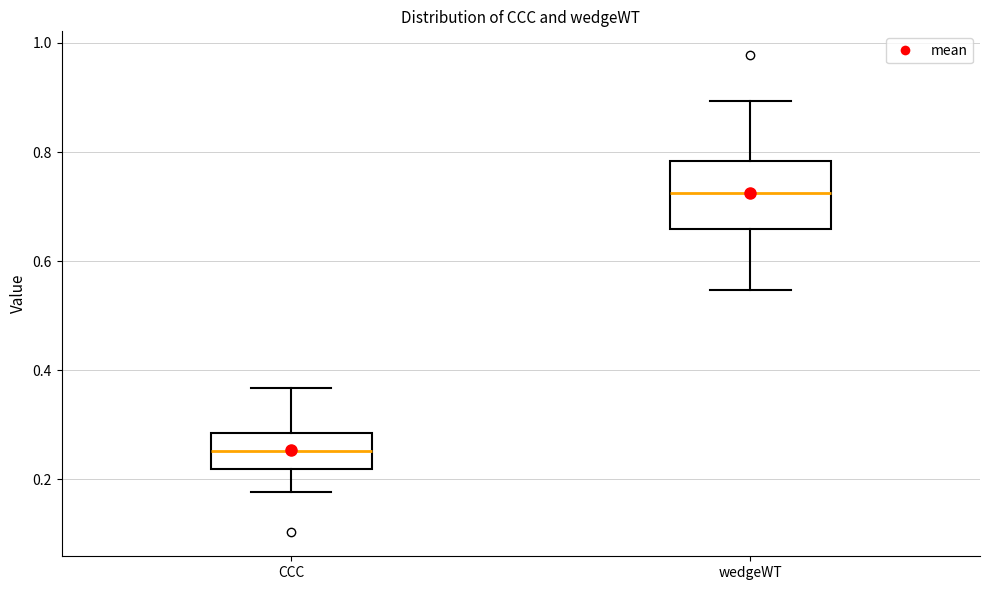

Reading left to right, read every box against the y-axis: the position of its median line, the range the box covers, and the ends of its whiskers. The values are not printed on the chart, so give them approximately, as read against the axis.

CCC: median 0.26, box 0.22 to 0.28, whiskers 0.18 to 0.36
wedgeWT: median 0.72, box 0.66 to 0.78, whiskers 0.54 to 0.90